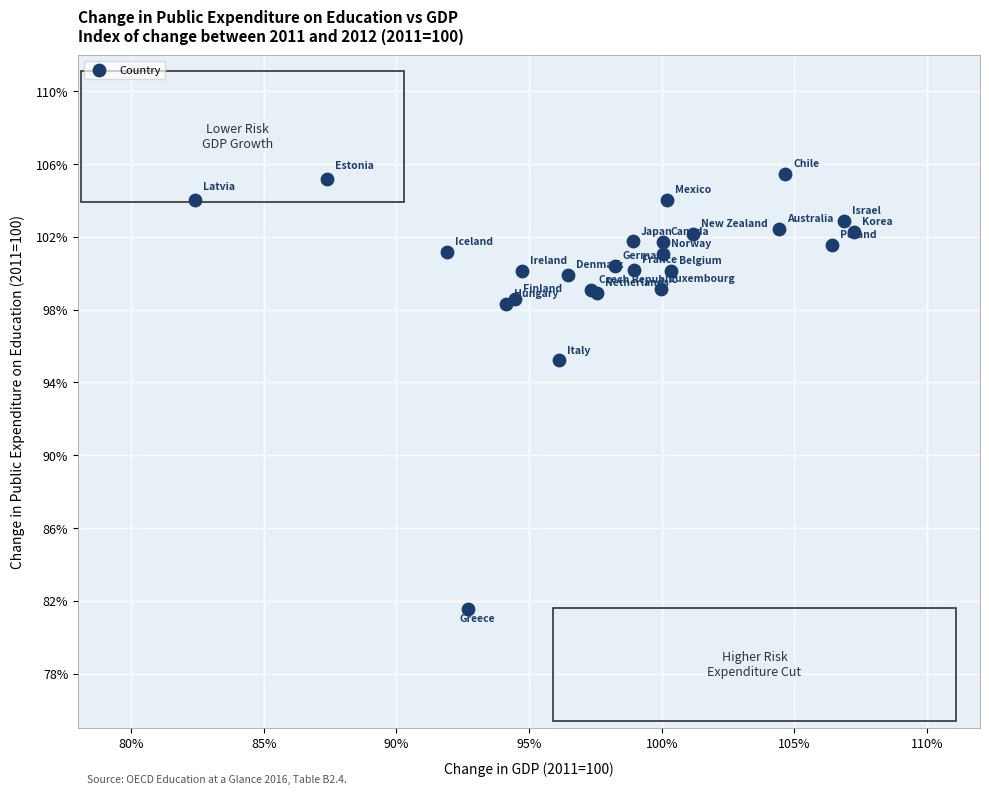

What Y value in the scatter plot is closest to 93?

95.2